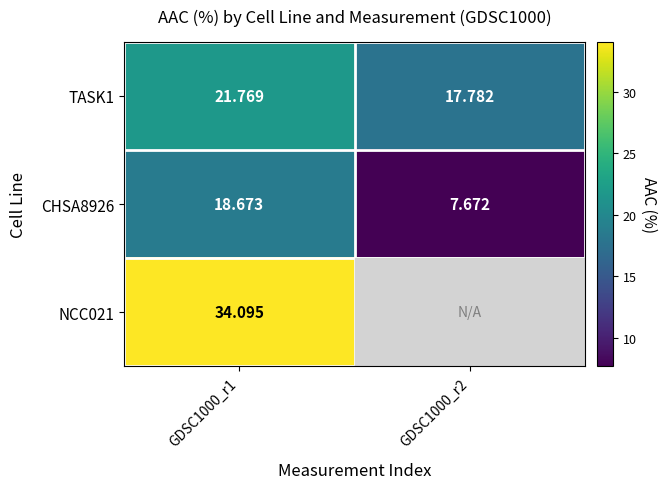

Is the value of TASK1 at GDSC1000_r1 greater than the value of CHSA8926 at GDSC1000_r2?

Yes